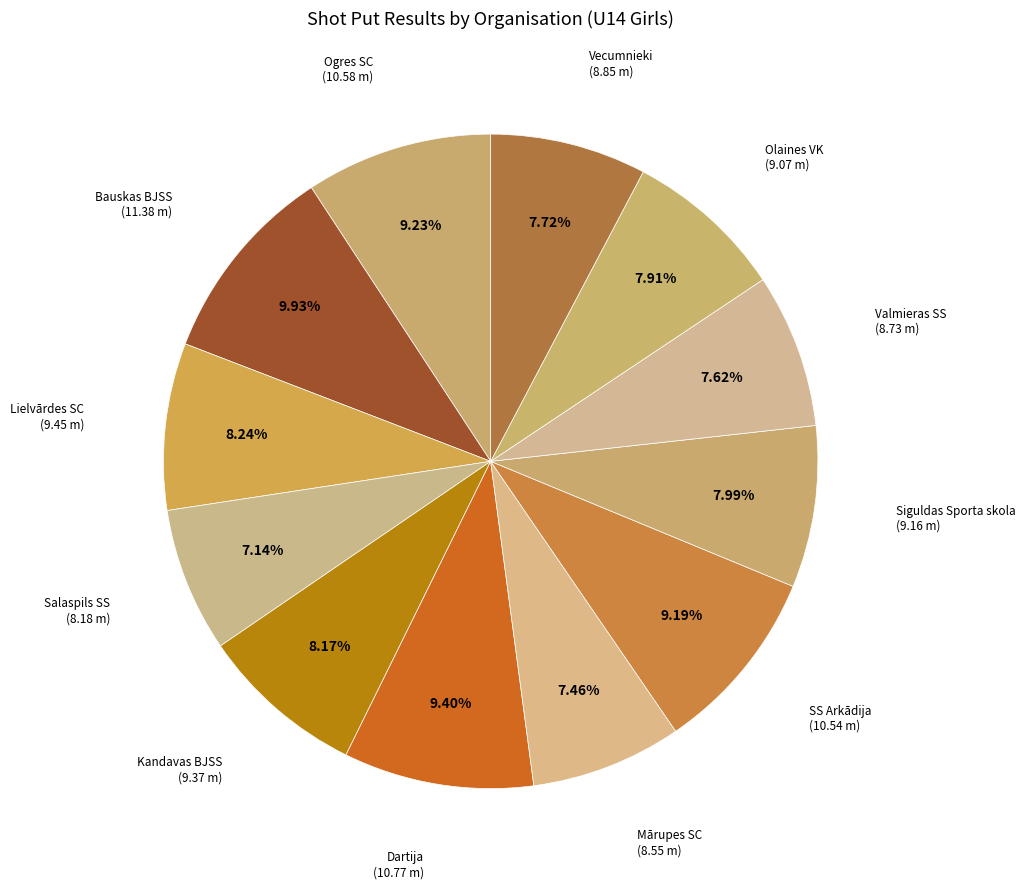

How many slices are in this pie chart?

12